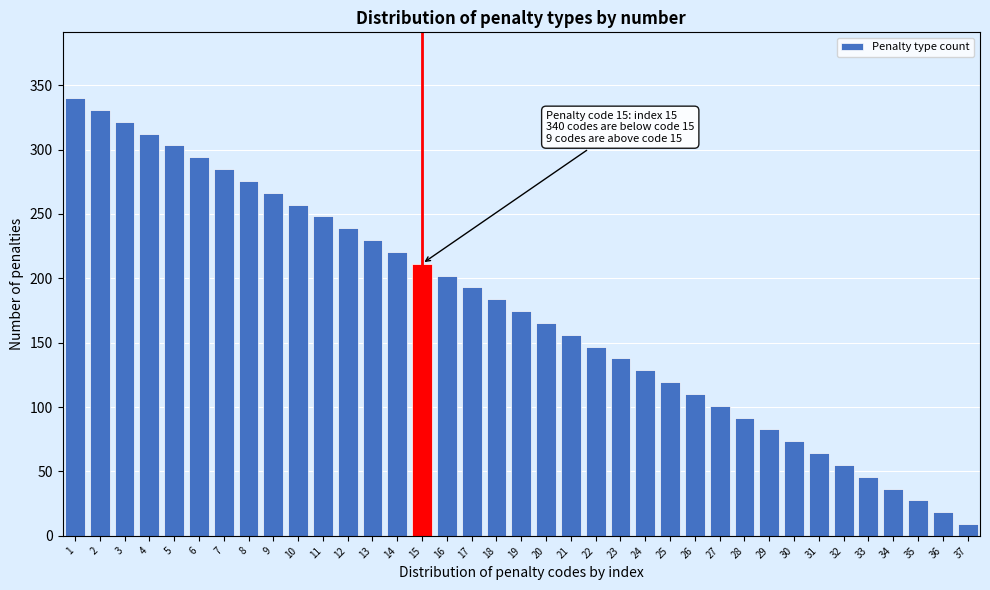

List the labels in order of value, smallest first.

37, 36, 35, 34, 33, 32, 31, 30, 29, 28, 27, 26, 25, 24, 23, 22, 21, 20, 19, 18, 17, 16, 15, 14, 13, 12, 11, 10, 9, 8, 7, 6, 5, 4, 3, 2, 1